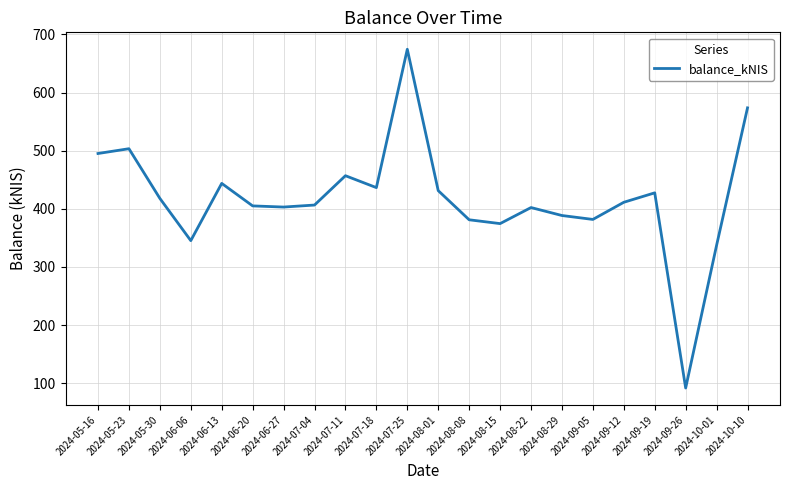

True or false: the data has more than 0 interior local peaks.

True